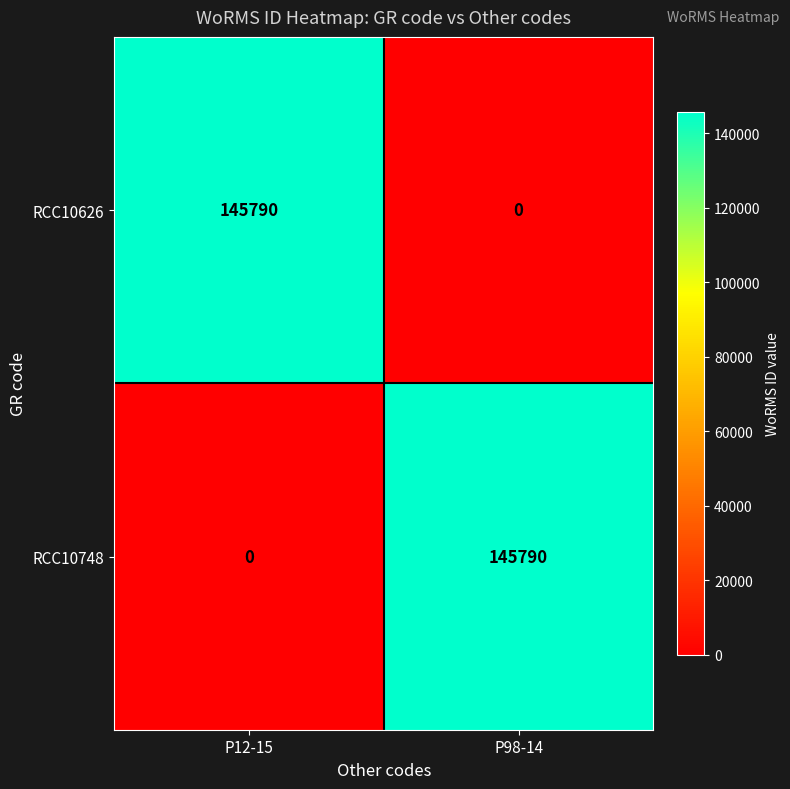

What is the total value across all series at P98-14?

145790